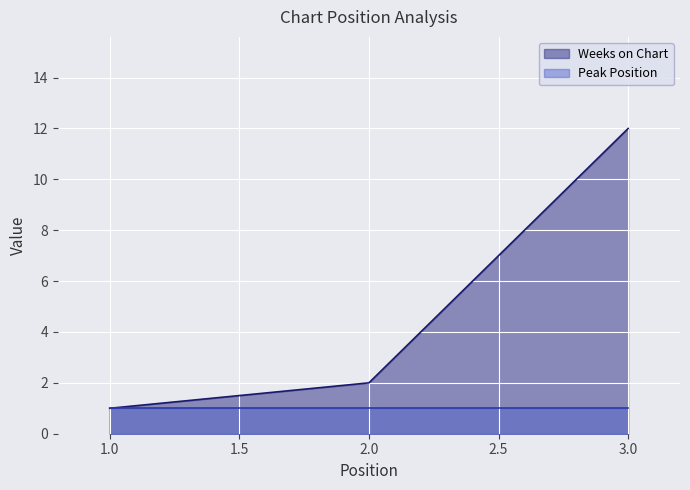

Is it true that the value at 1 is 1?

False